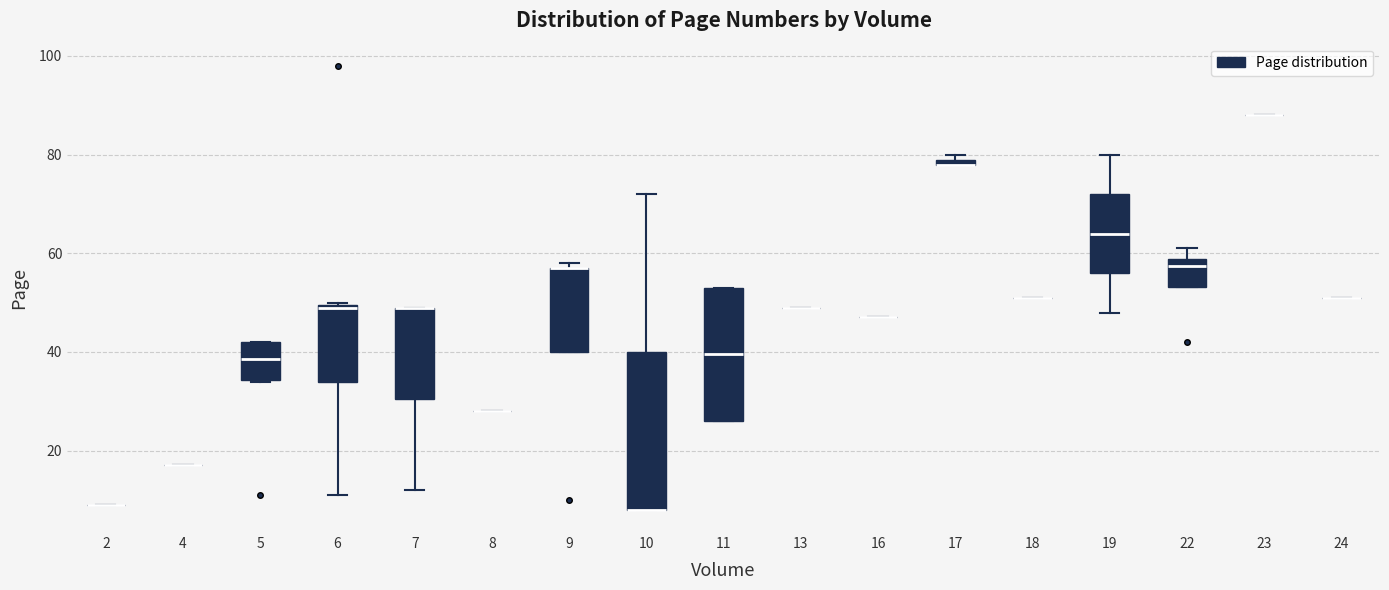

Comparing the boxes themselves (not the whiskers), which one is the tallest?

10